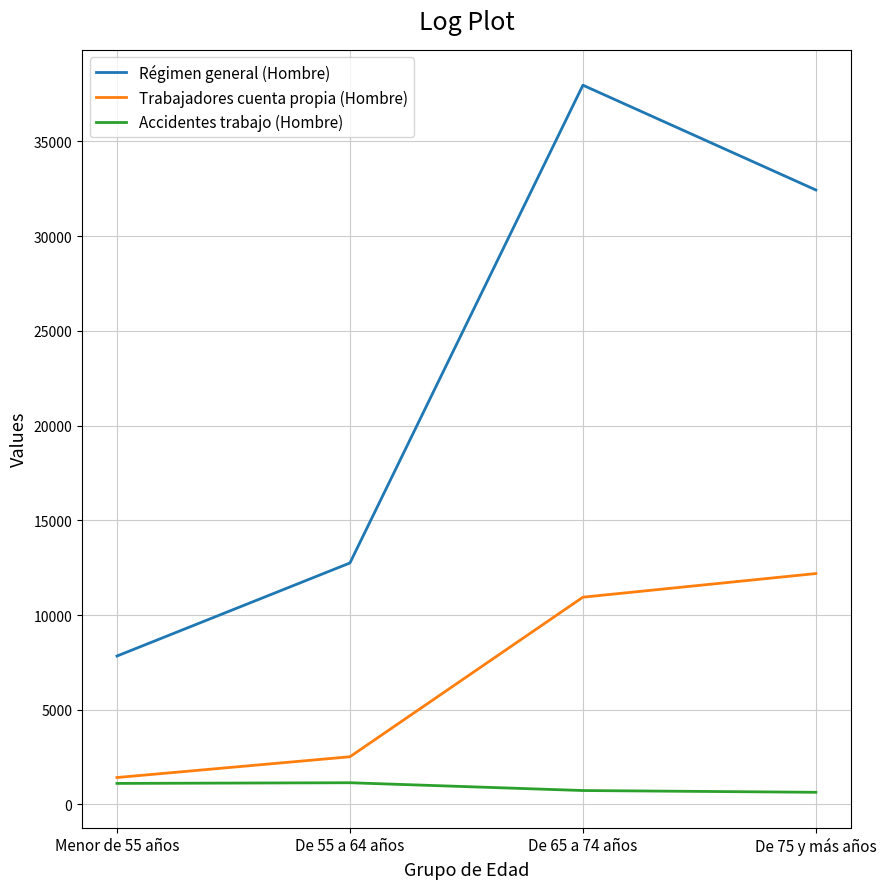

What is the highest value of the Trabajadores cuenta propia (Hombre) series?

12191